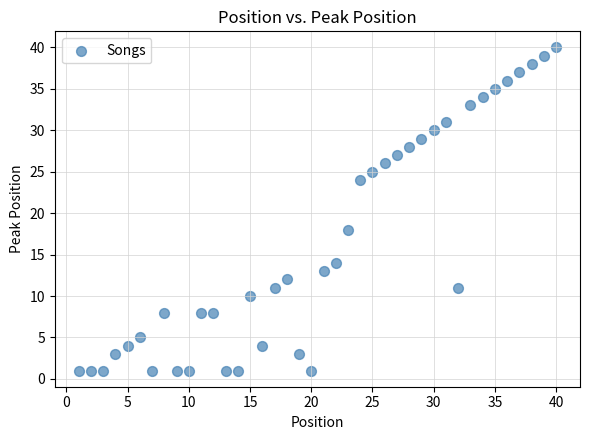

What Y value in the scatter plot is closest to 20?

18